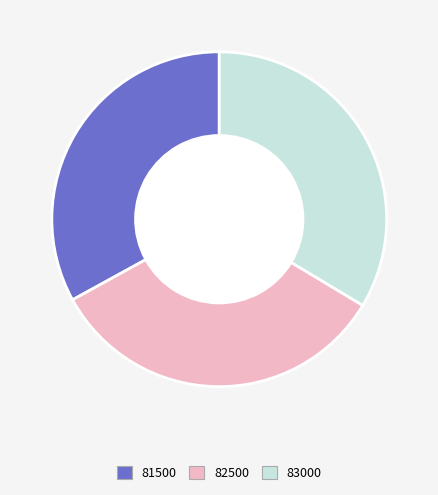

How many segments does this pie chart have?

3